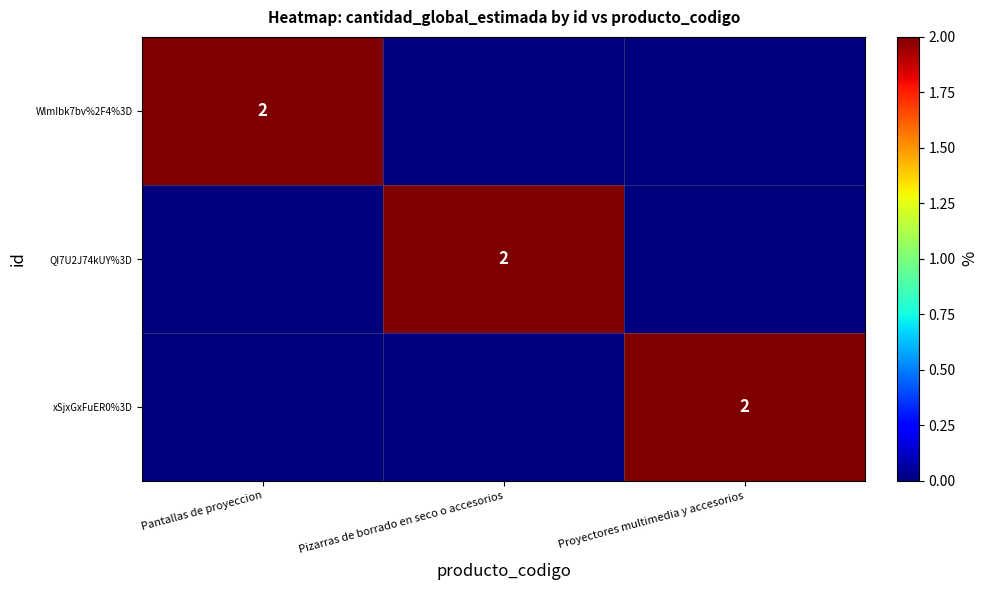

Is it true that xSjxGxFuER0%3D equals 2 at Proyectores multimedia y accesorios?

True